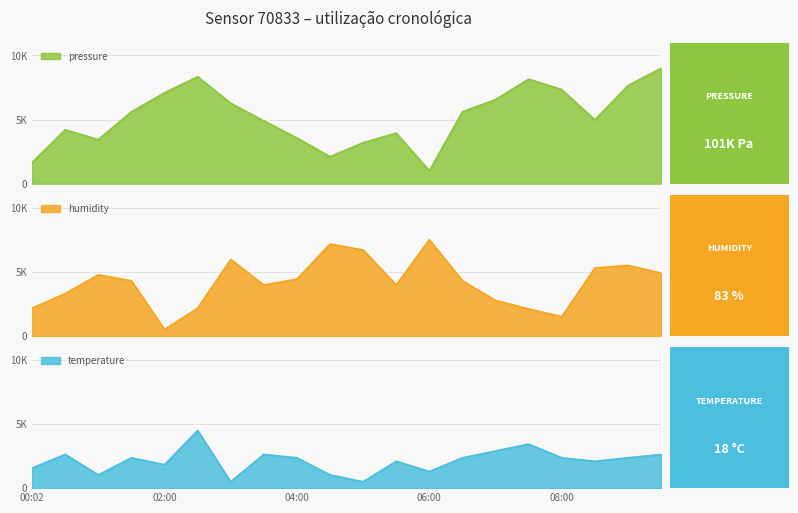

List the series in order of their overall mean, lowest first.

temperature, humidity, pressure